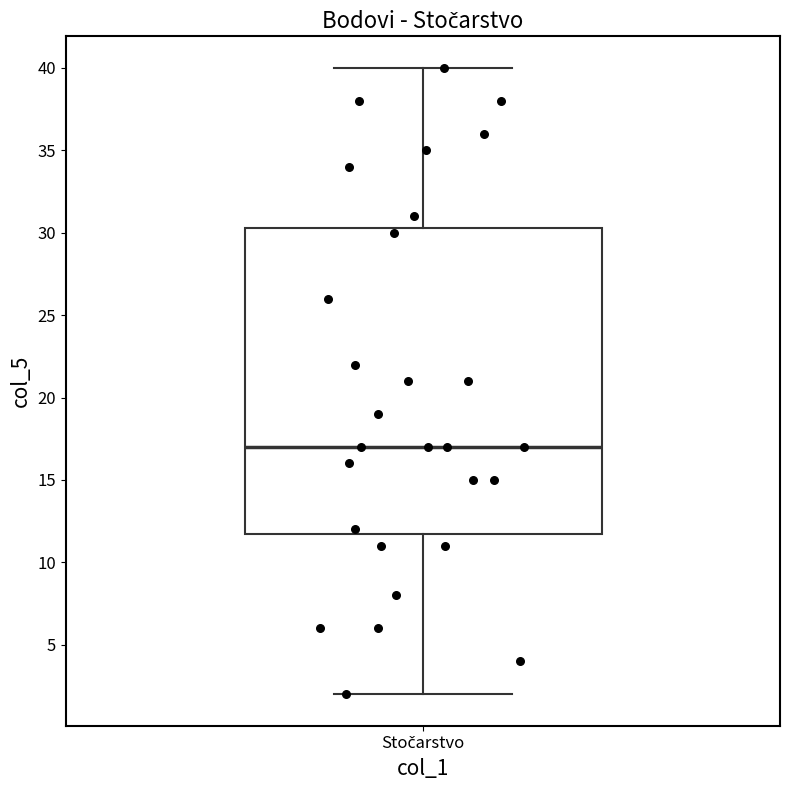

Where does the lower whisker of the box for Stočarstvo end on the y-axis? The values are not printed on the chart, so give them approximately, as read against the axis.

2.0